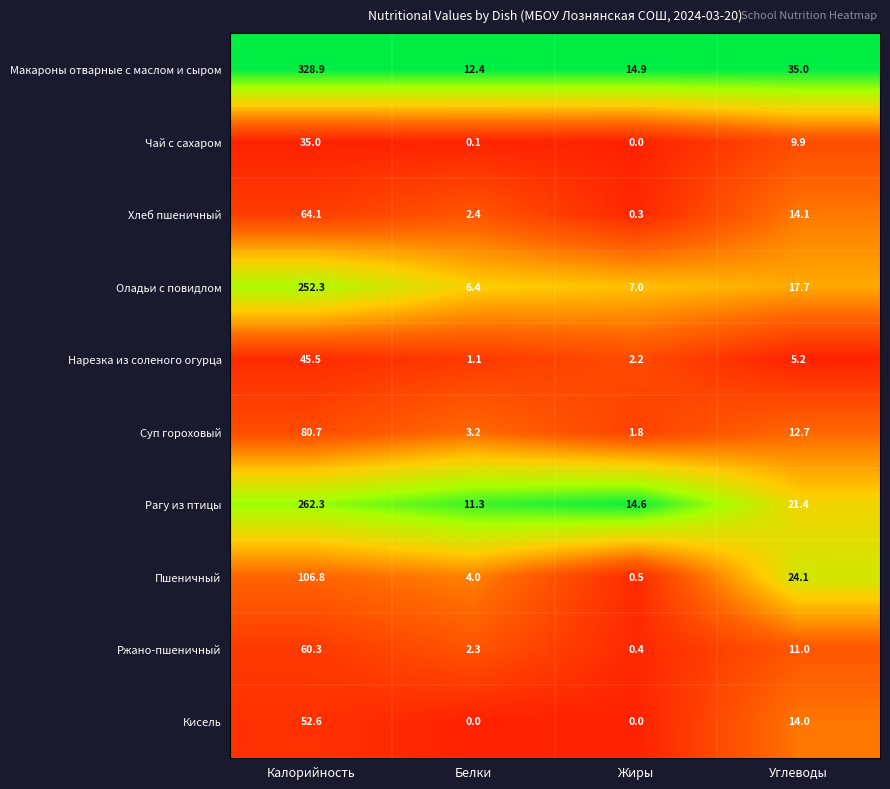

Is it true that Кисель equals -25.6 at Белки?

False